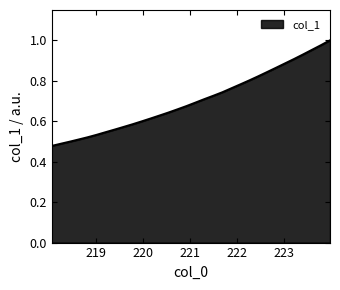

How many lines are shown in the chart?

1